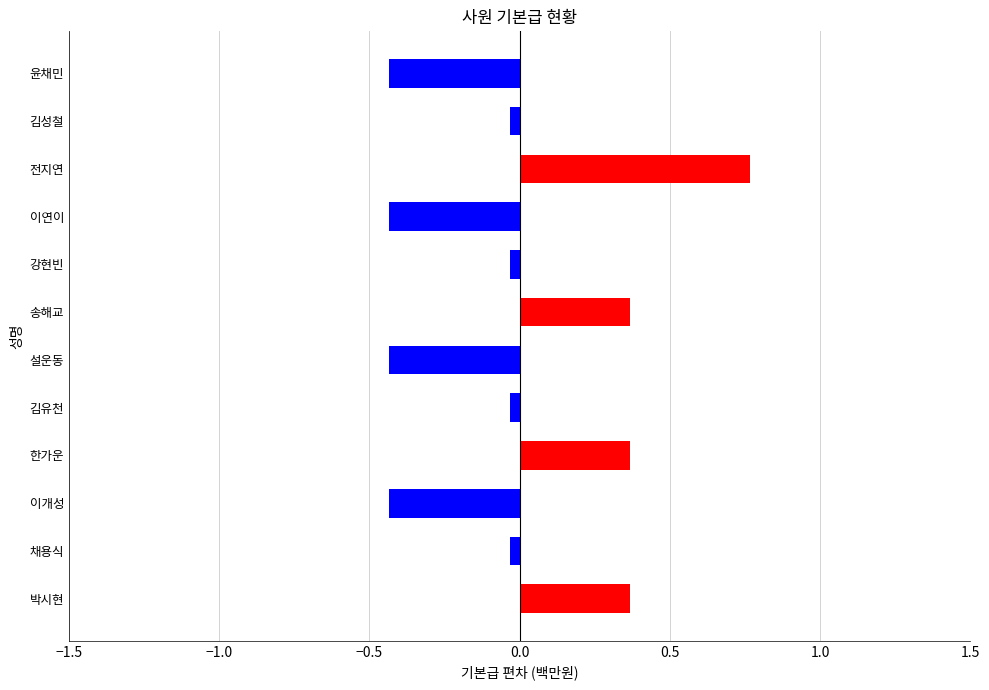

Which label corresponds to the largest value in the chart?

전지연